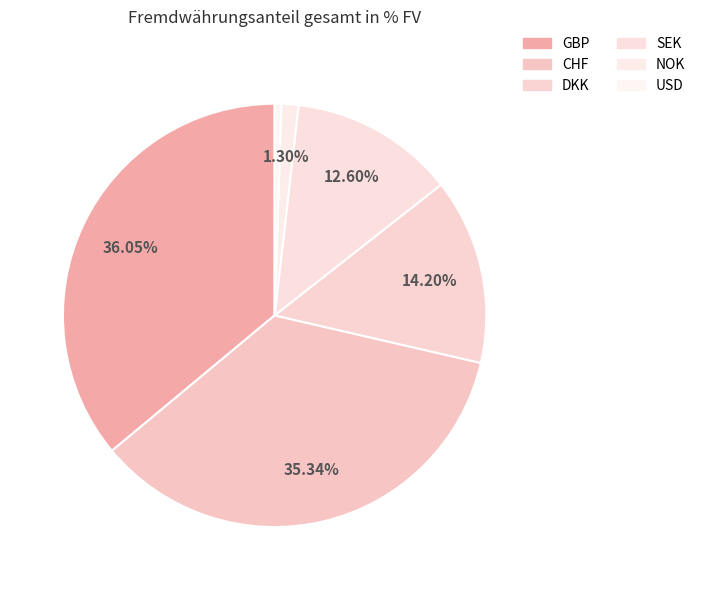

To the nearest percent, what portion does CHF represent?

35%